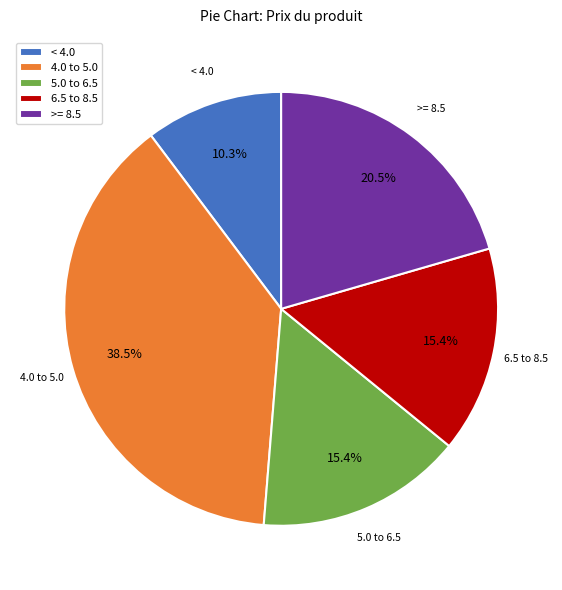

Which has a higher value, 4.0 to 5.0 or 5.0 to 6.5?

4.0 to 5.0